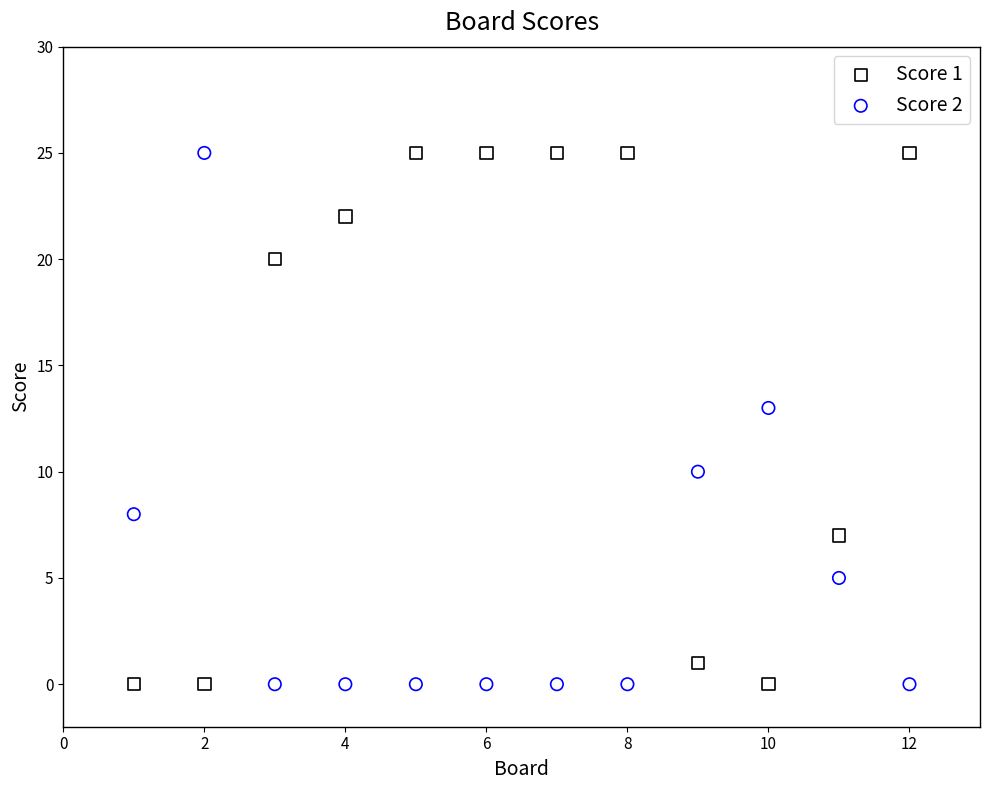

What is the X range (max minus min) for the scatter plot?

11